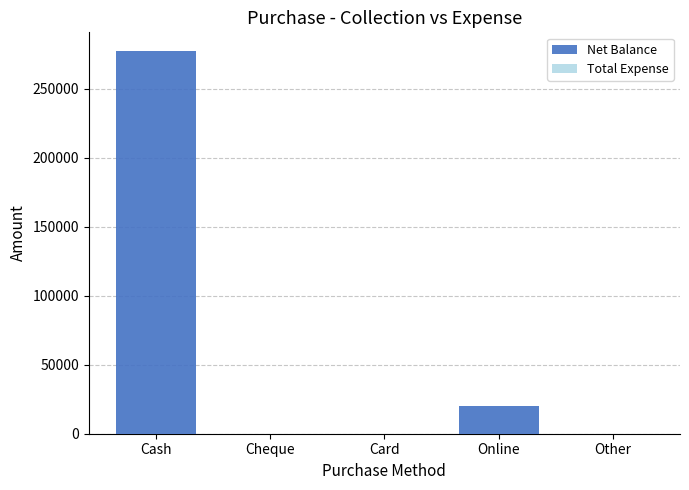

Are the bars horizontal?

No